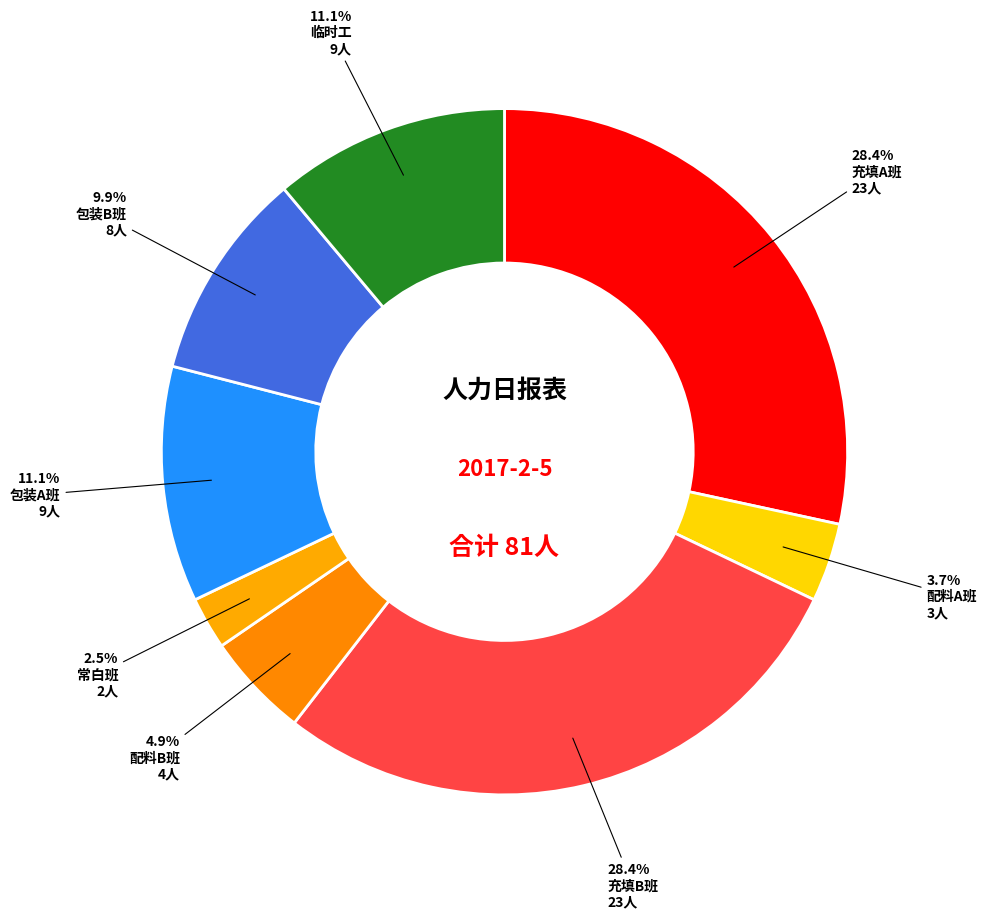

What percentage is the 充填B班 slice, to the nearest percent?

28%